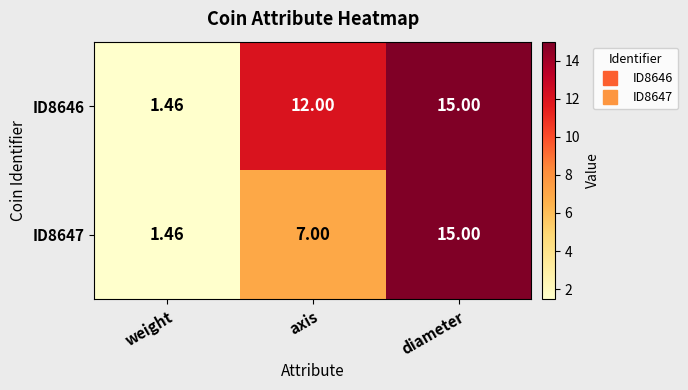

At which category does the chart reach its peak across all series?

diameter